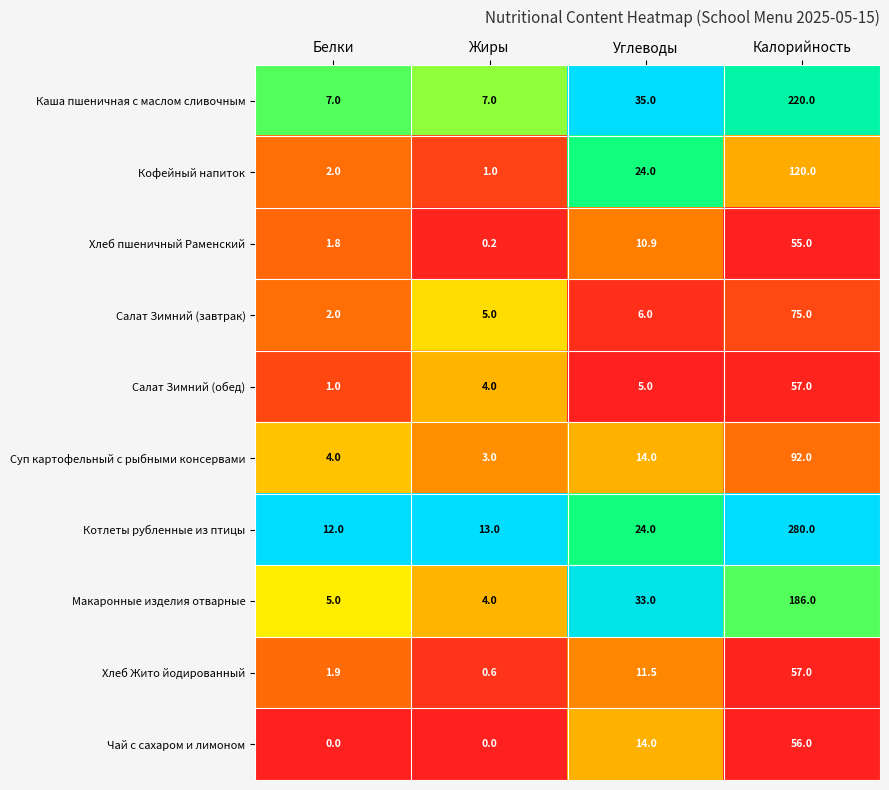

Is it true that Салат Зимний (обед) equals 5.6 at Жиры?

False